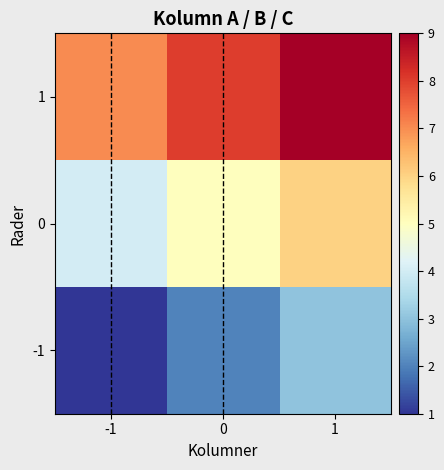

At which category is the sum across all series the highest?

1